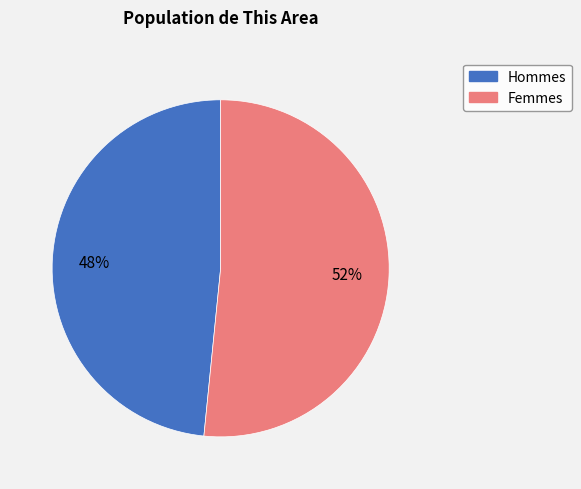

Is there any slice that represents more than half of the pie?

Yes